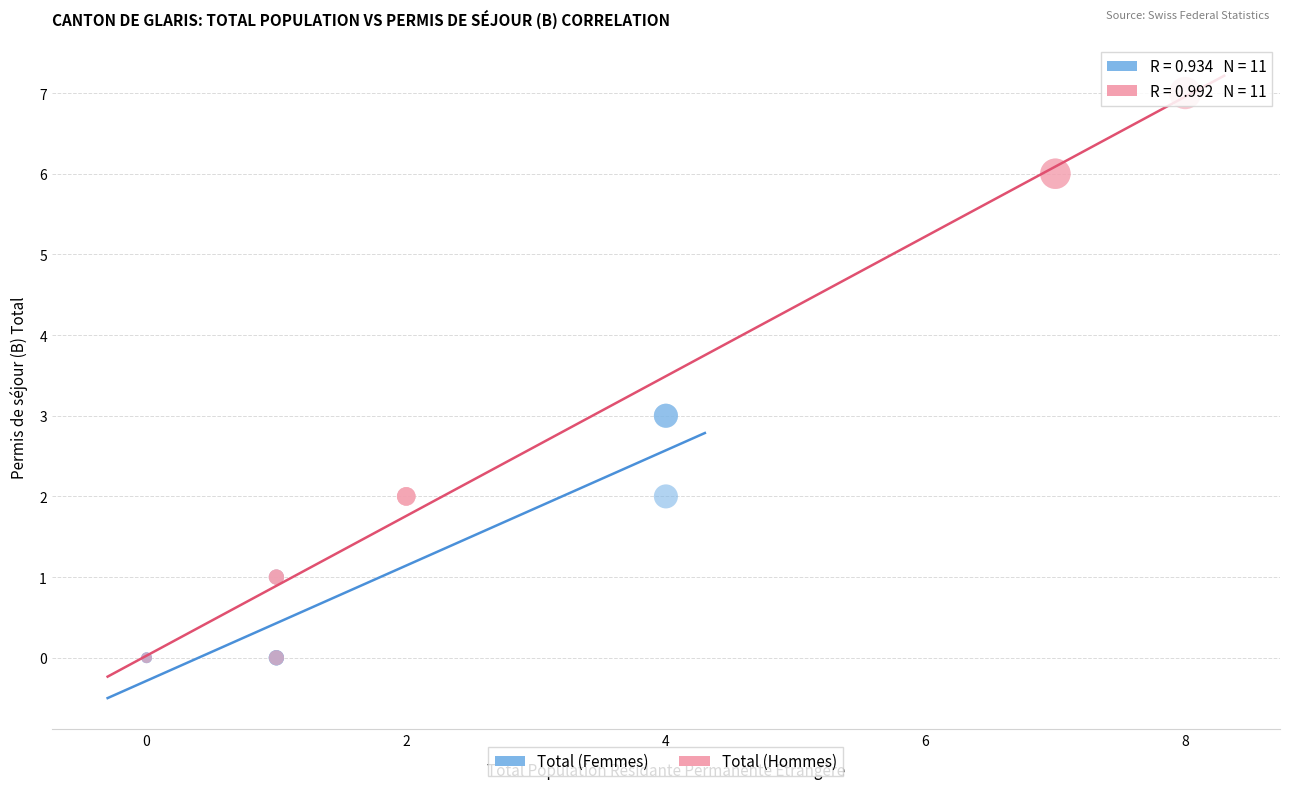

Which series contains the highest Y value?

Total (Hommes)